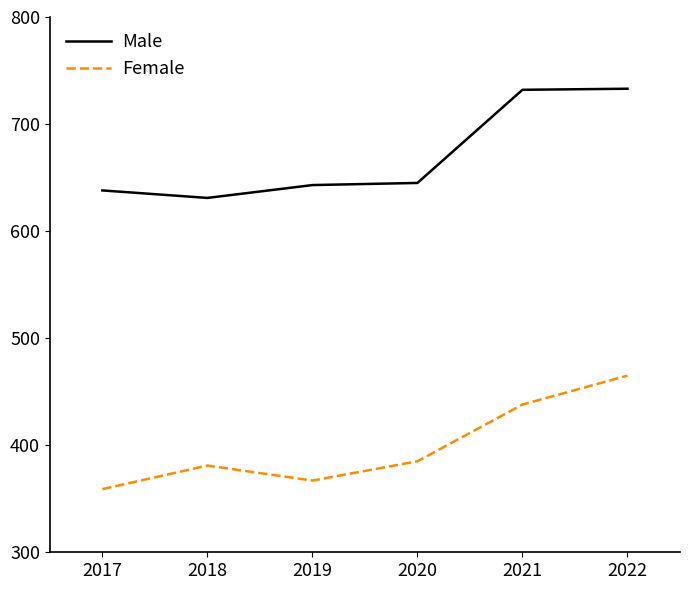

True or false: Female has a value of 83 at 2017.

False